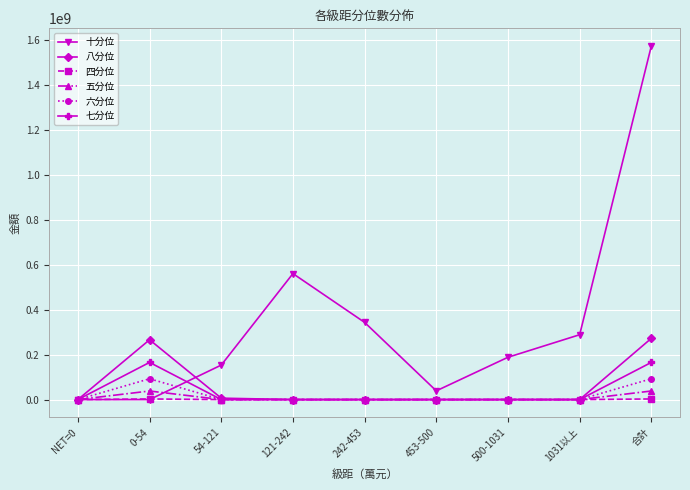

Which series has the largest total across all categories?

十分位